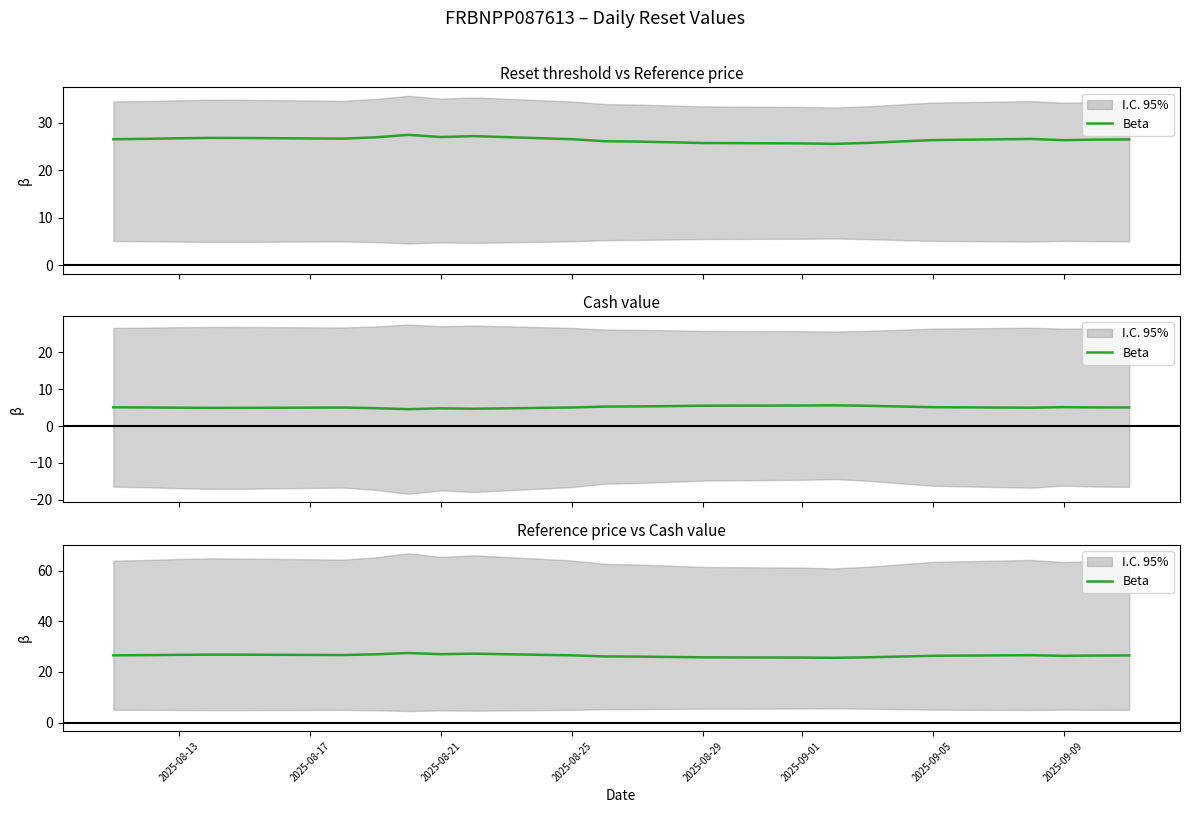

How many points are higher than both their immediate neighbors (excluding endpoints)?

4